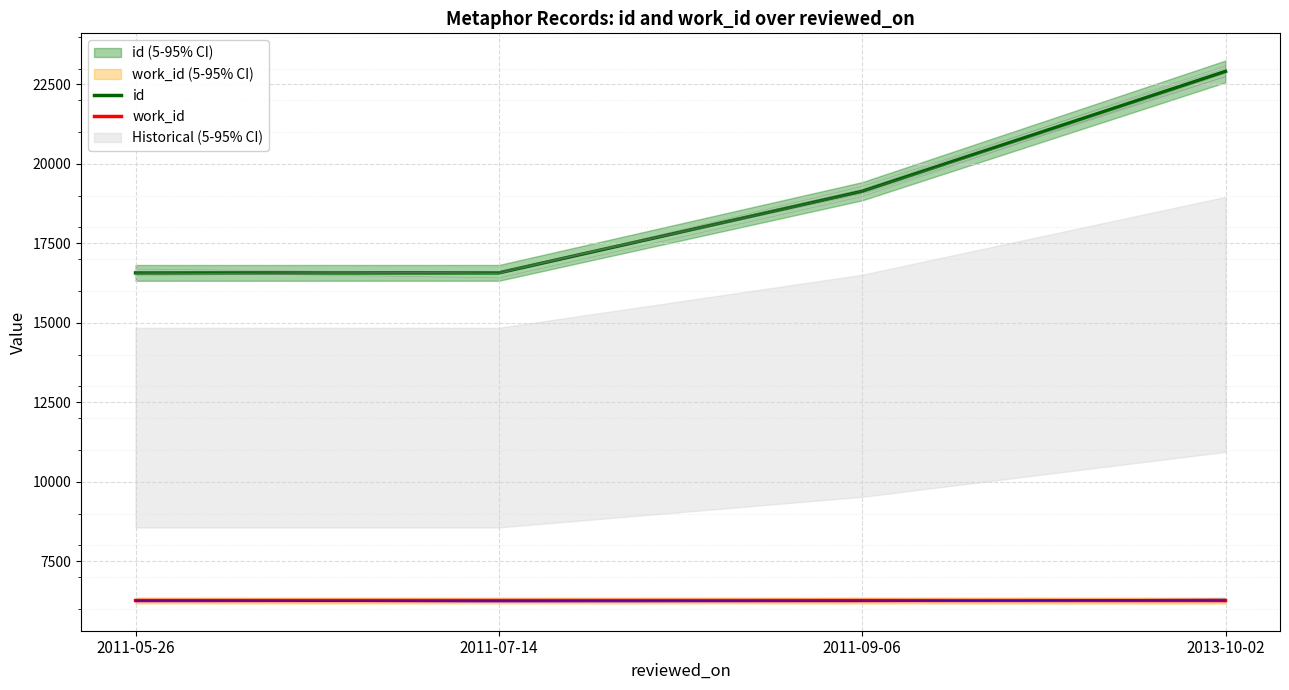

Where does the id series first go above 19140?

2013-10-02